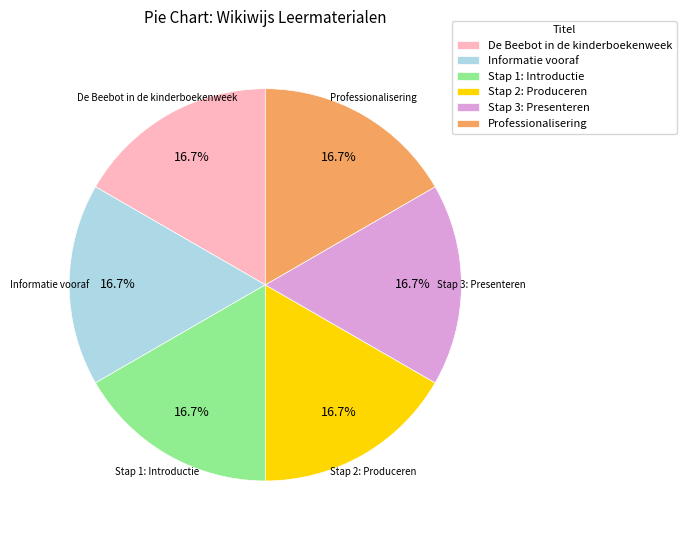

Does any single category account for the majority?

No